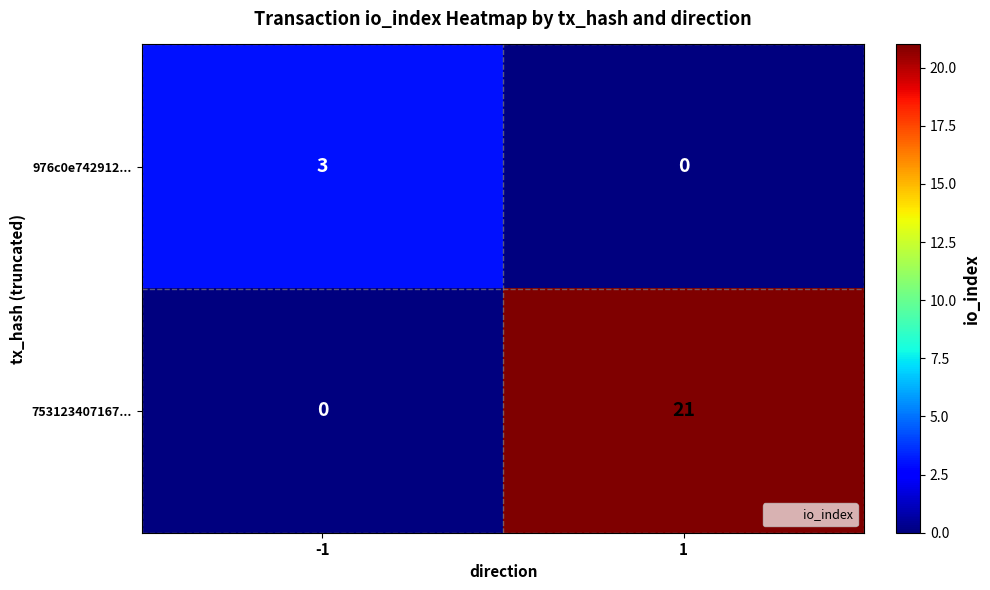

List the series in order of their overall mean, highest first.

753123407167..., 976c0e742912...